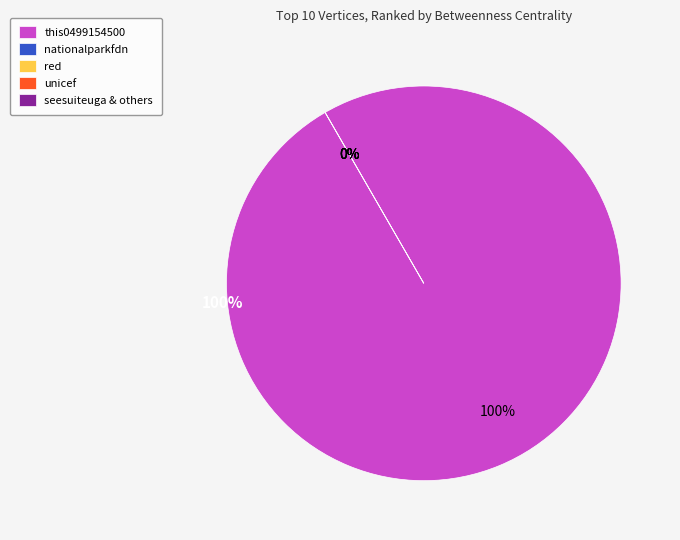

What is the largest slice in the pie chart?

this0499154500